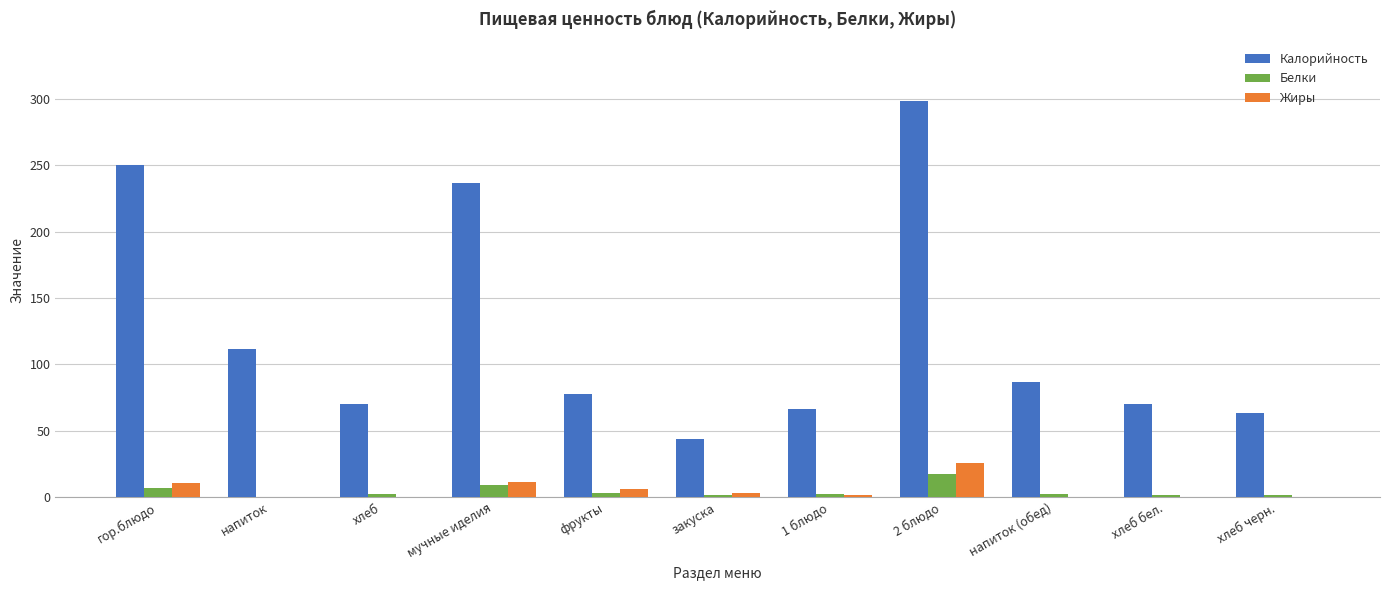

Does the chart contain stacked bars?

No